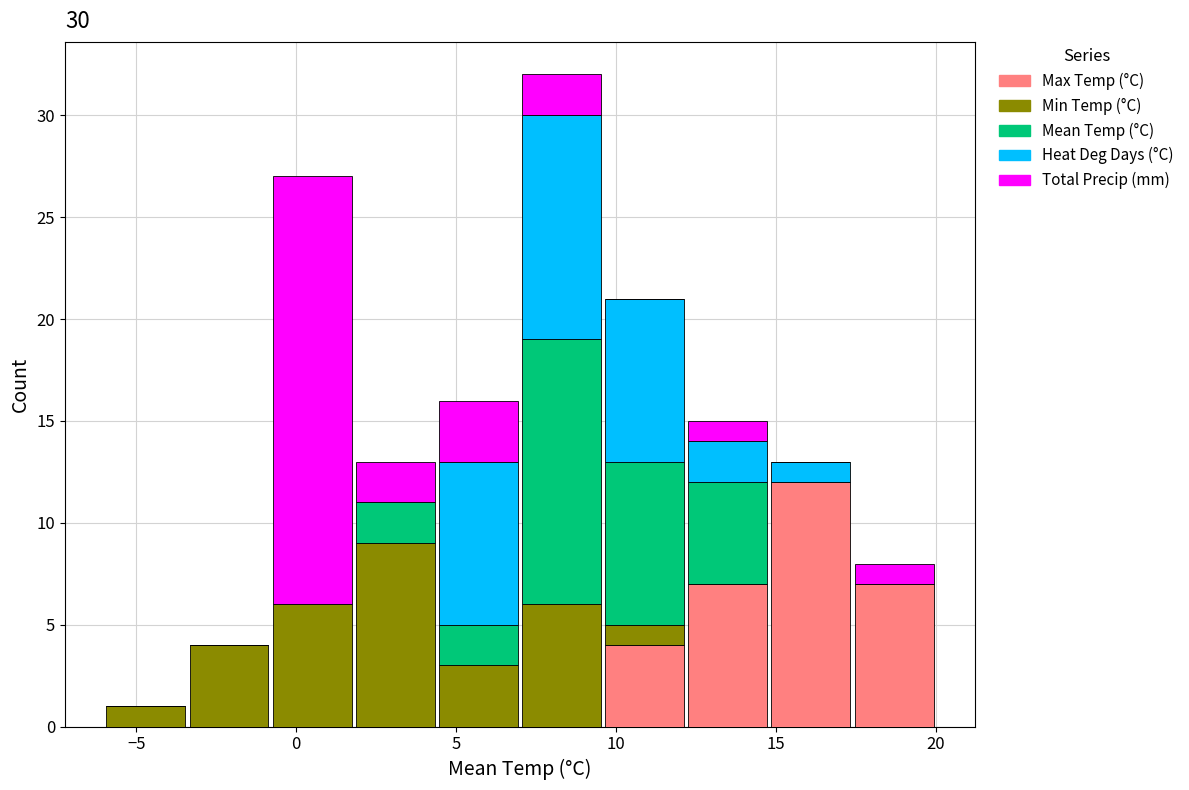

Which range on the x-axis has the tallest stacked bar (by total height)?

7.0 to 9.6